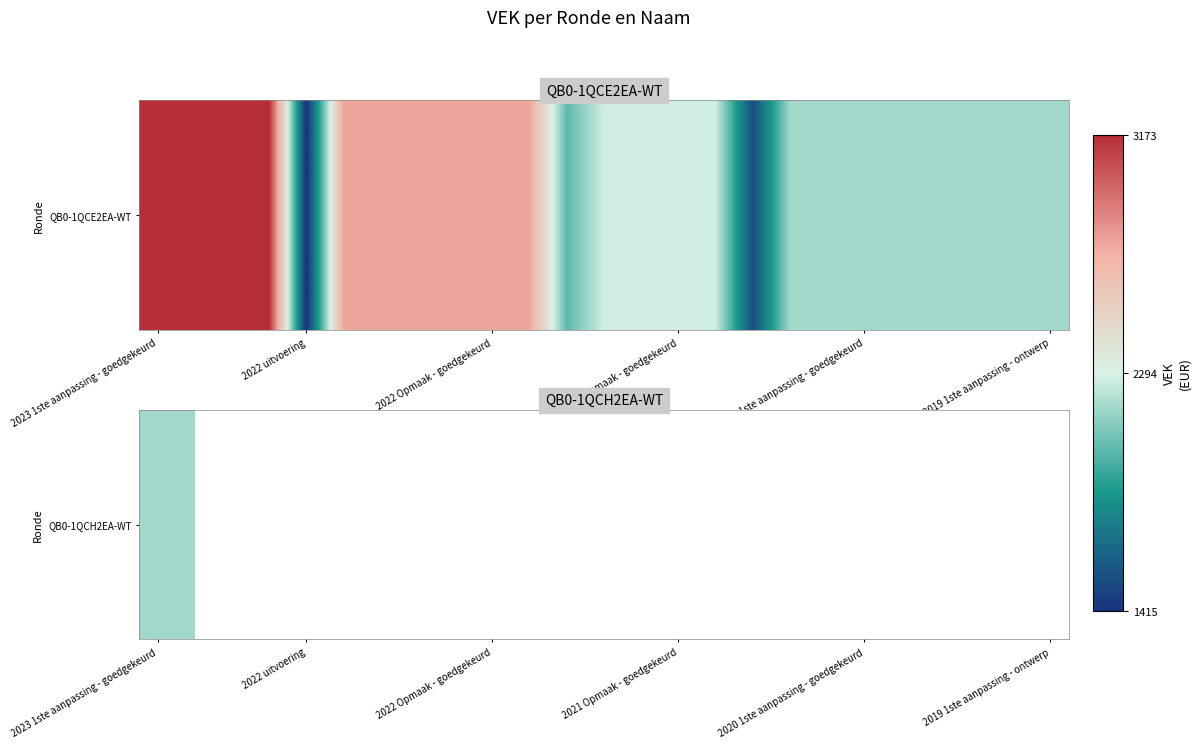

What is the difference between the values at 2019 1ste aanpassing - goedgekeurd and 2023 1ste aanpassing - goedgekeurd?

1008